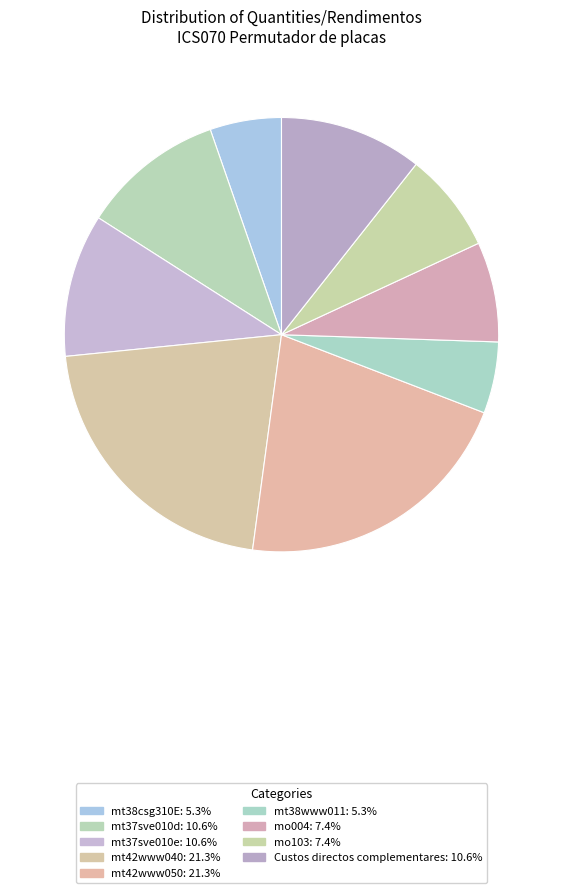

To the nearest percent, what is the difference between the largest and smallest slice percentages?

16%